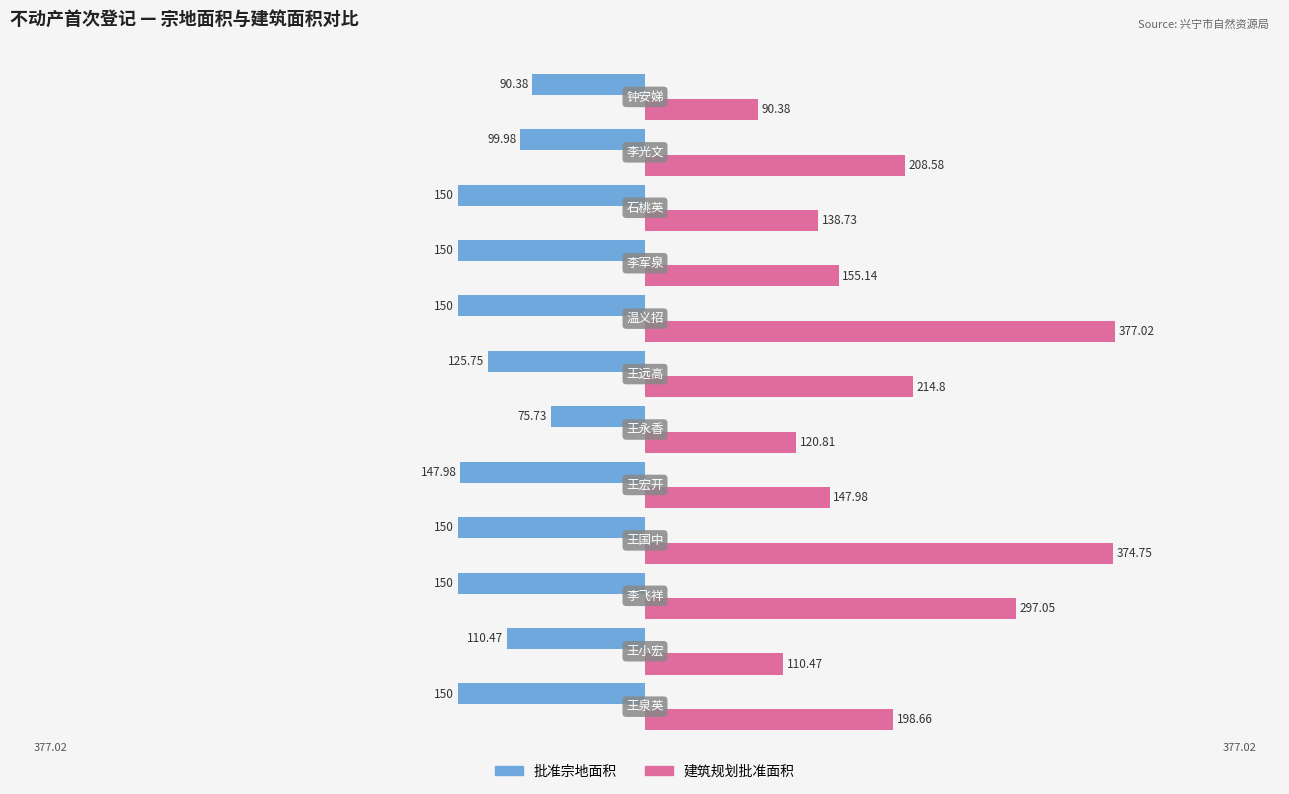

At how many categories does at least one series exceed 23?

12